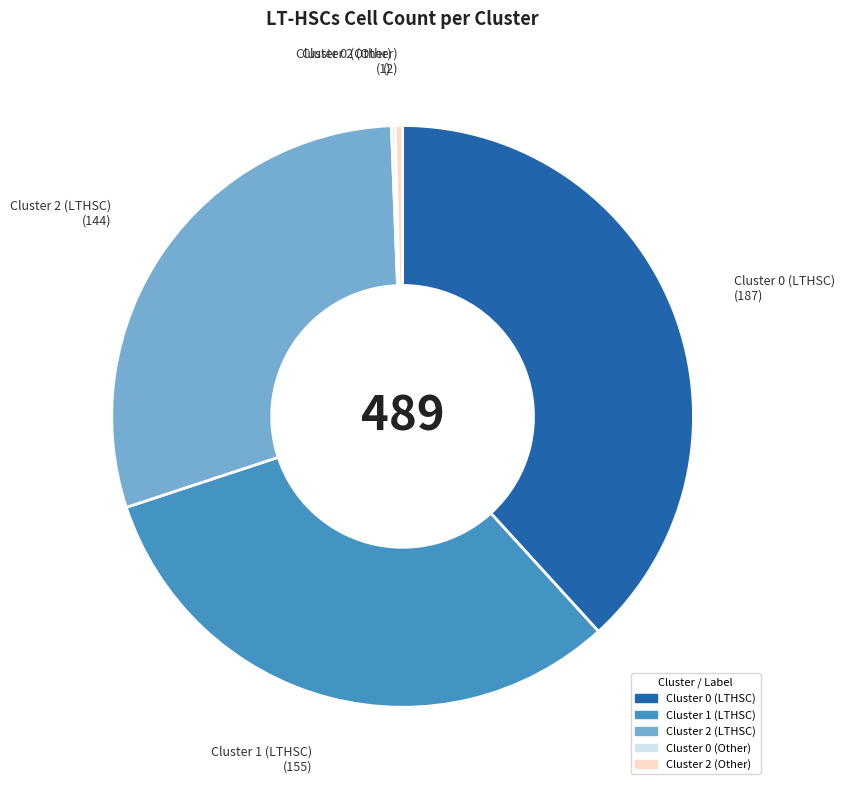

Does any single category account for the majority?

No